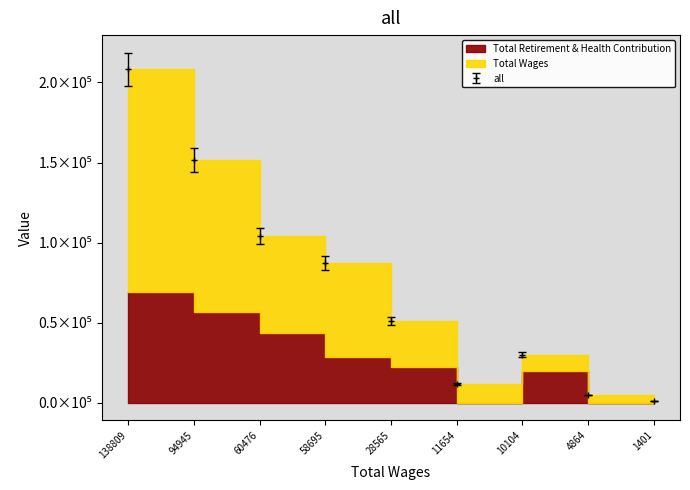

Which series has the largest range (max minus min)?

Total Retirement & Health Contribution